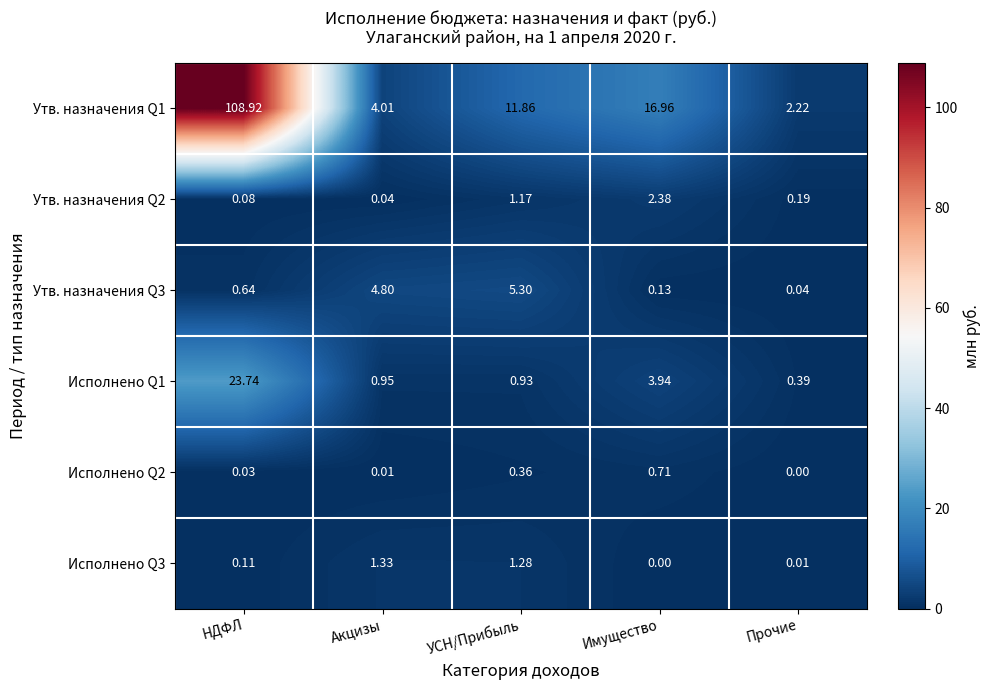

List the labels in order of Исполнено Q2 value, largest first.

Имущество, УСН/Прибыль, НДФЛ, Акцизы, Прочие